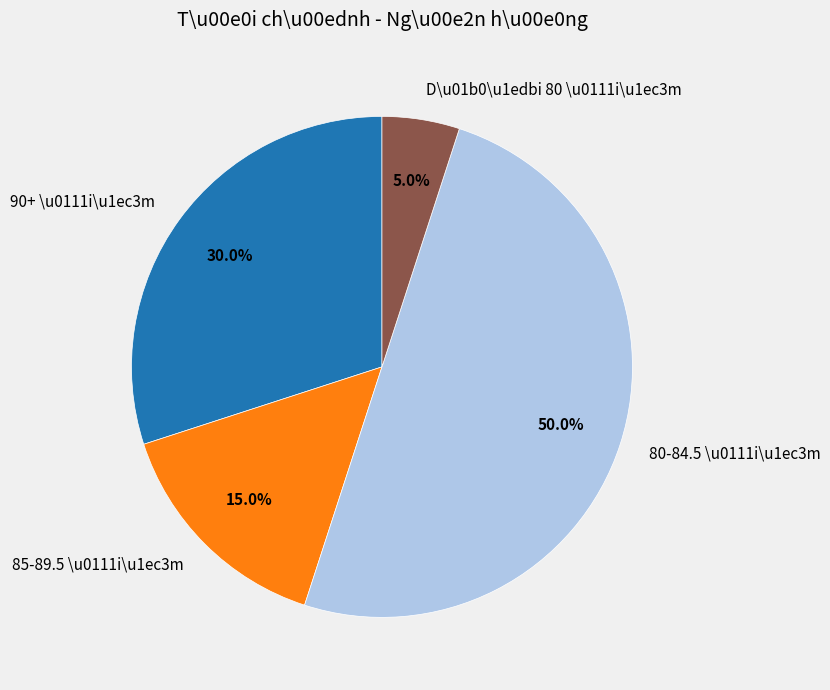

What is the total percentage of D\u01b0\u1edbi 80 \u0111i\u1ec3m and 90+ \u0111i\u1ec3m?

35.0%